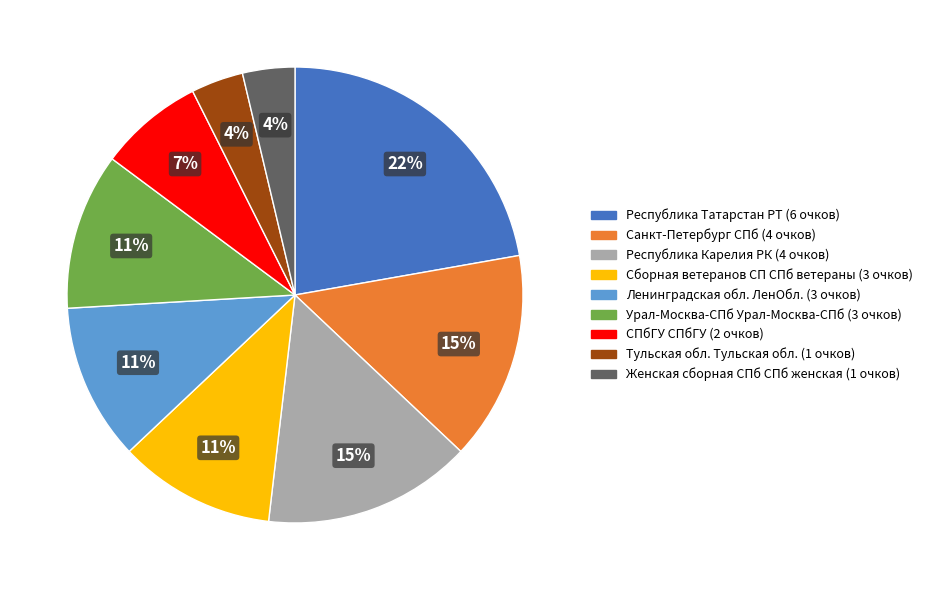

To the nearest percent, what is the average slice percentage?

11%